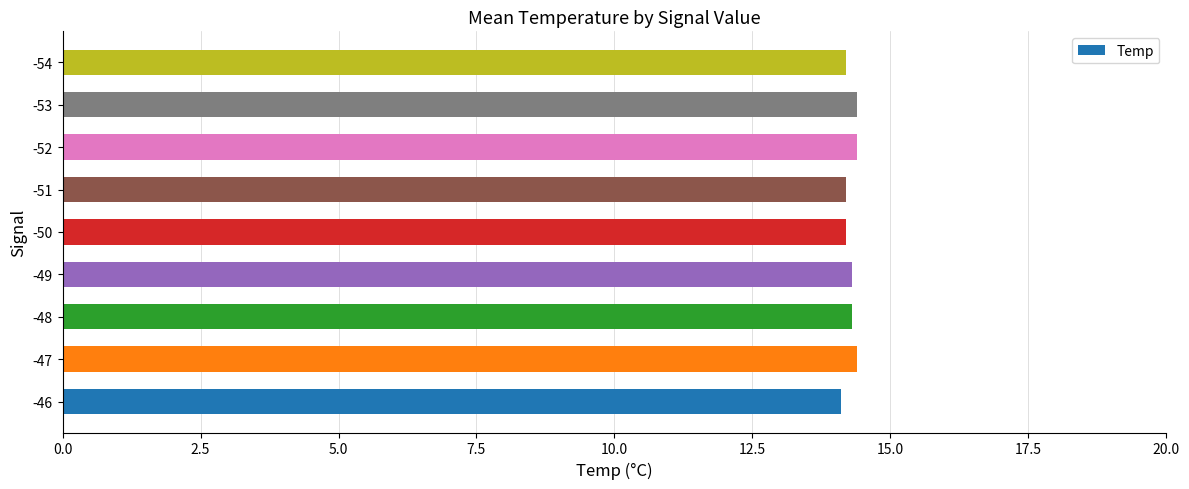

Are the bars horizontal?

Yes